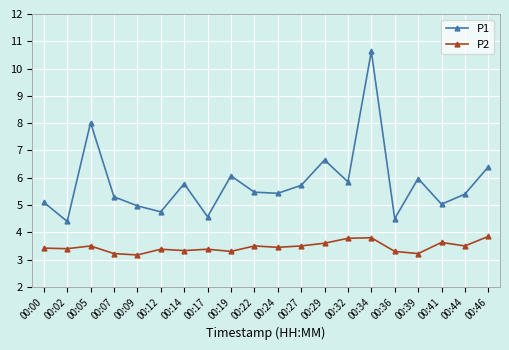

How many interior local valleys does the P1 series have?

7